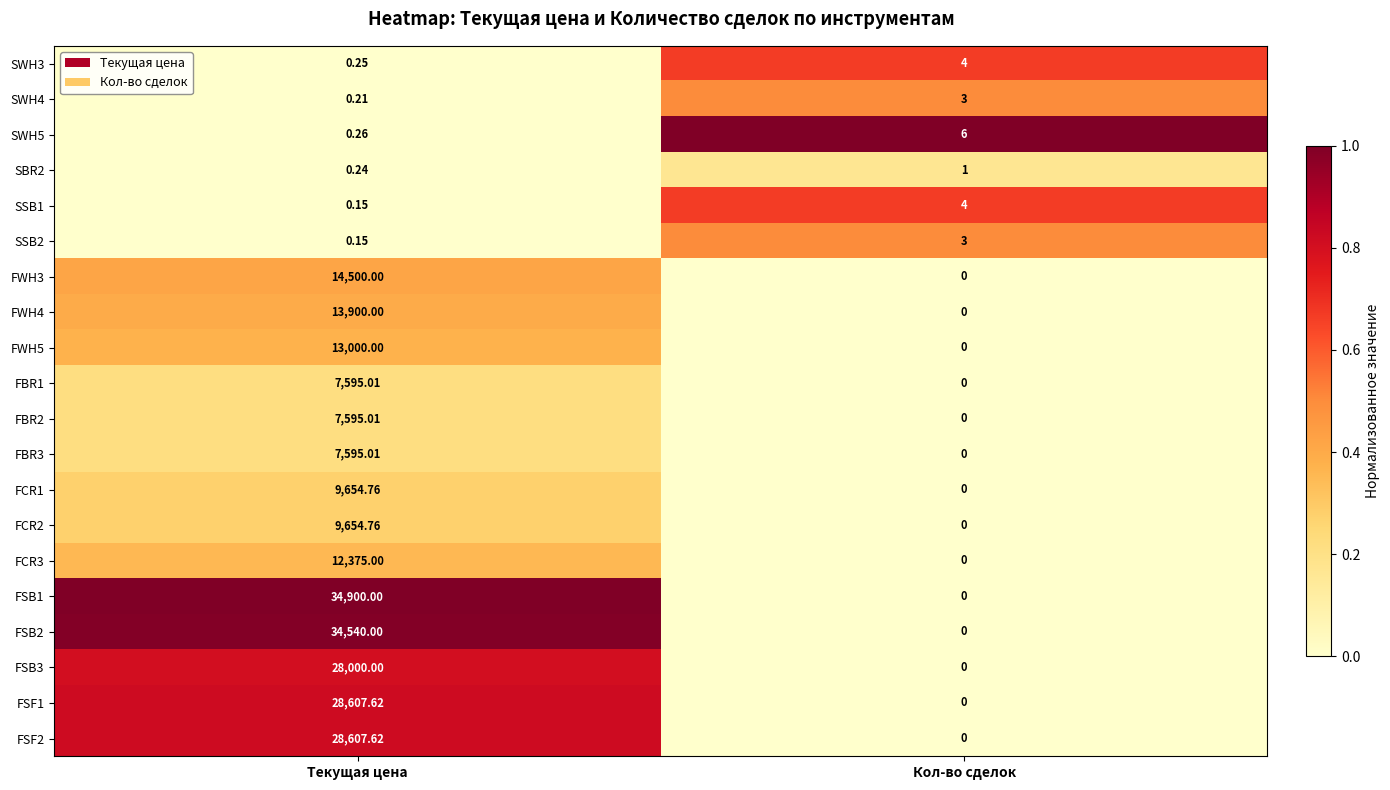

How many positive values does the FCR3 series have?

1